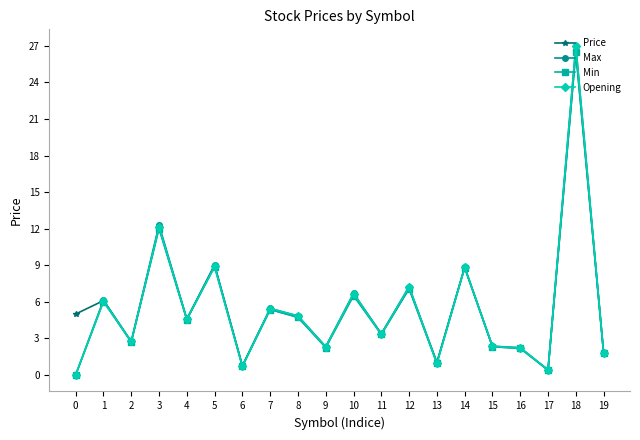

What is the average value of the Price series?

5.6